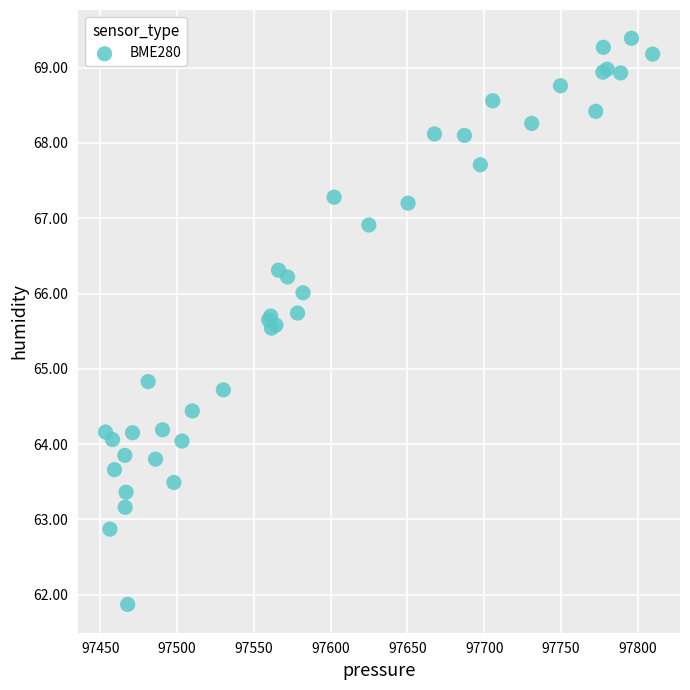

What Y value in the scatter plot is closest to 65?

64.8